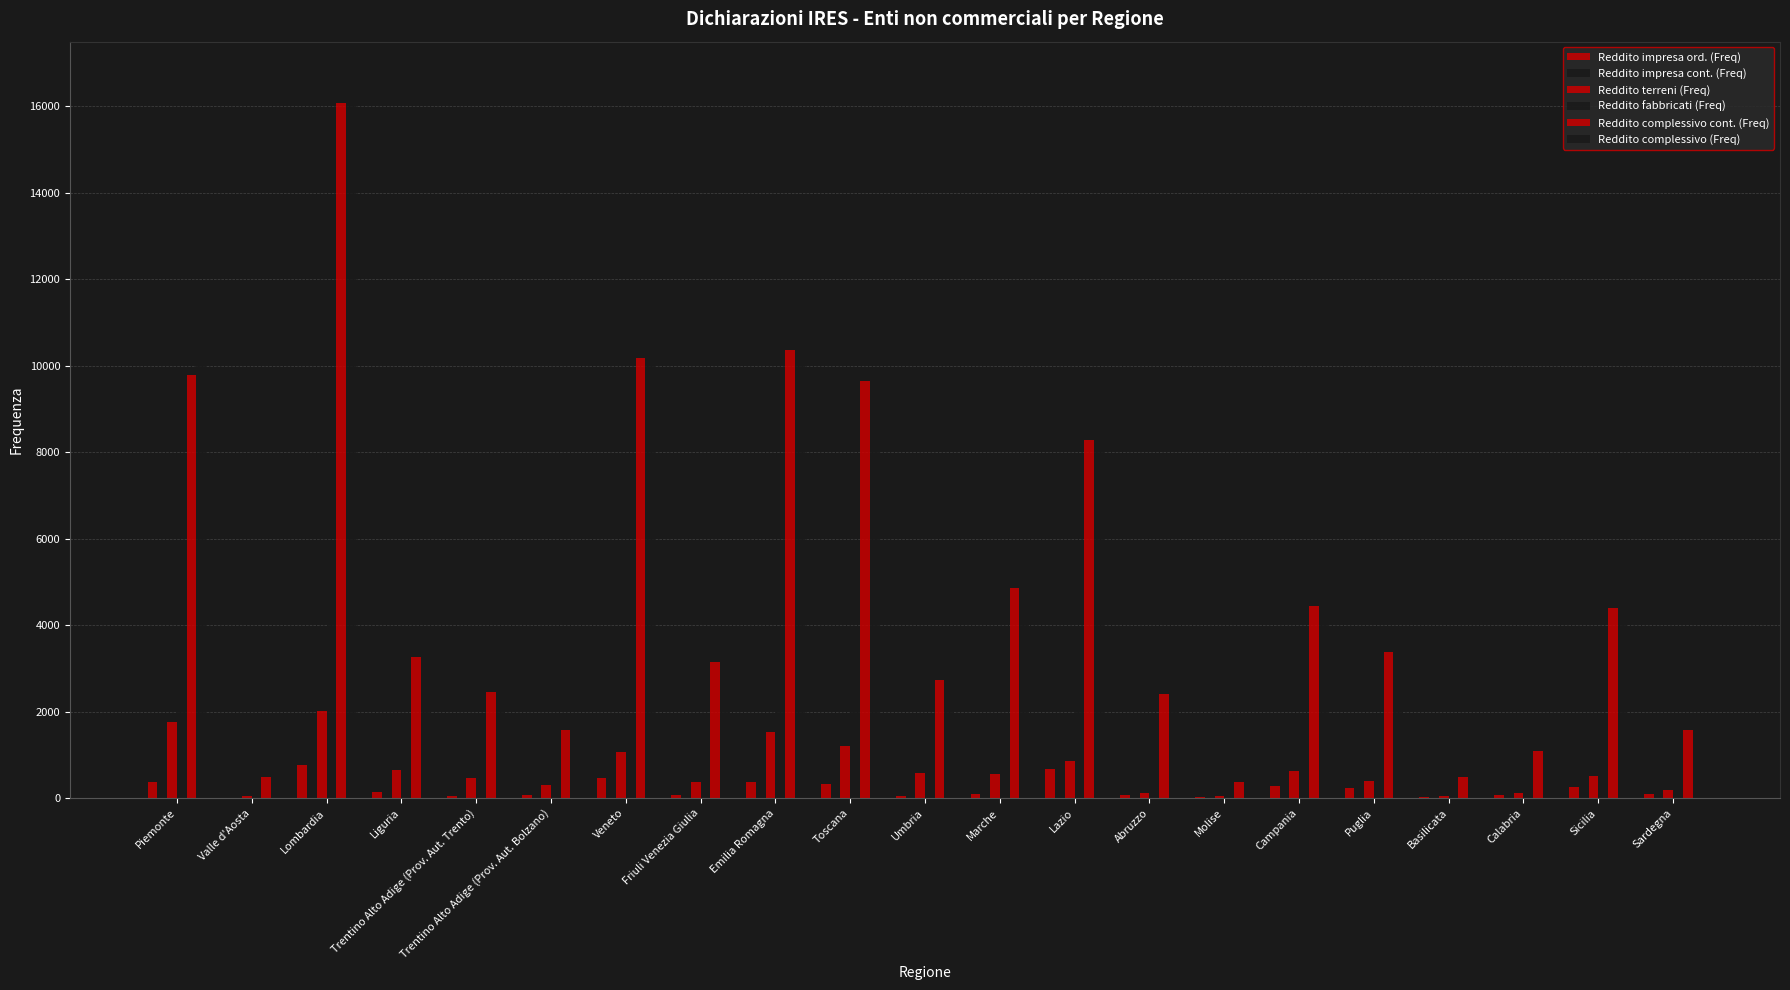

What is the total value across all series at Lazio?

20706